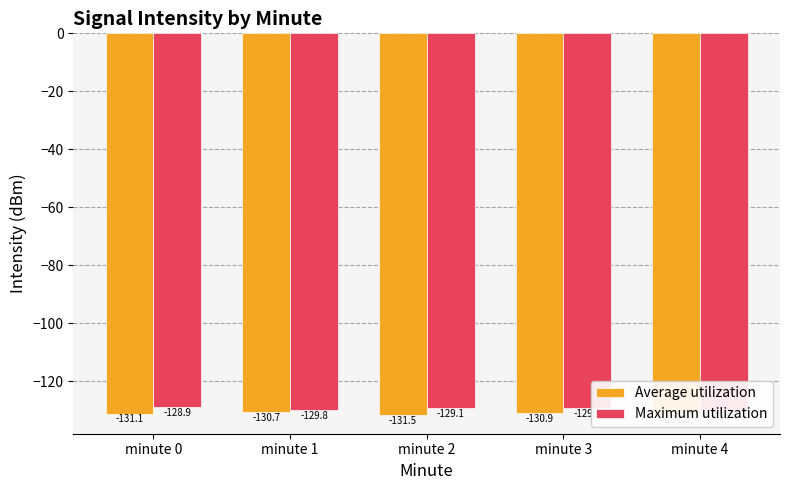

Which series has the largest range (max minus min)?

Maximum utilization